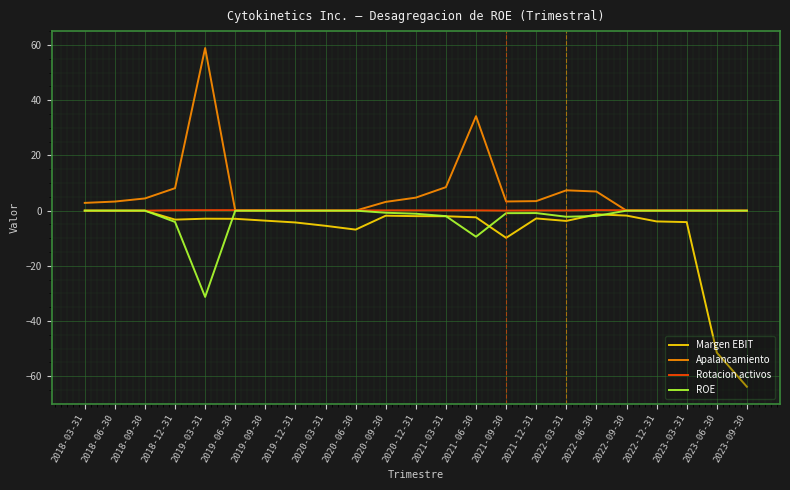

The Rotacion activos series shows 0.1 at 2020-03-31. True or false?

True